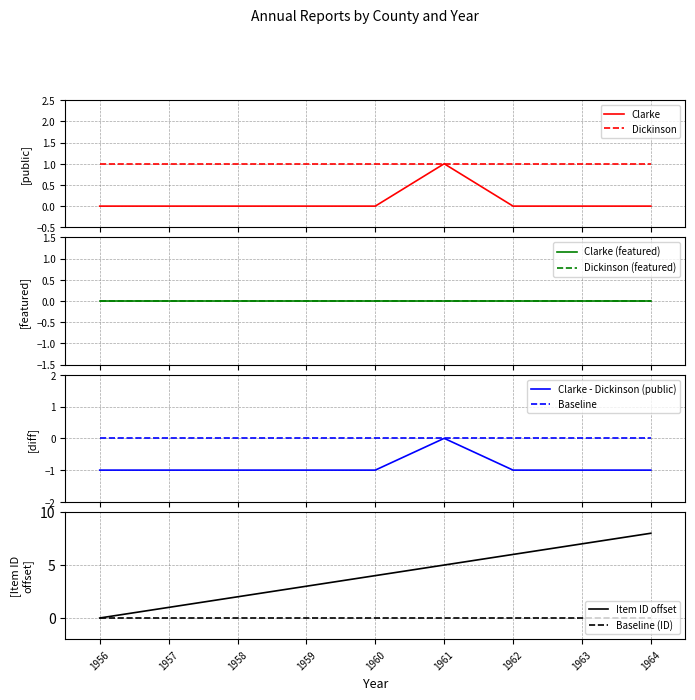

Where is the first local maximum?

1961